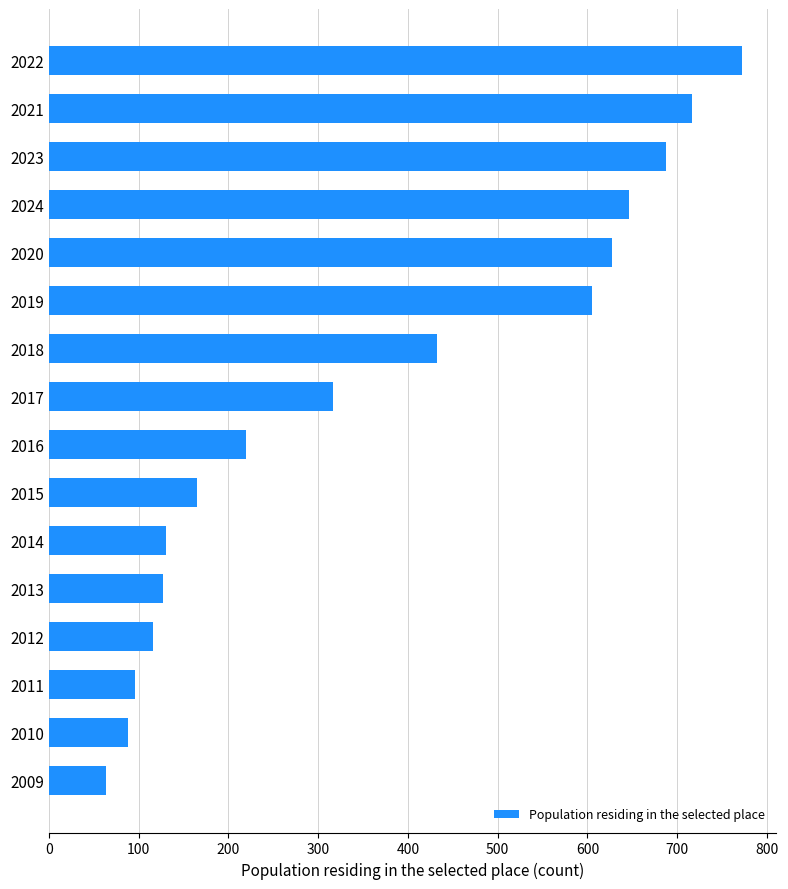

What is the approximate value at 2015, to the nearest 50?

150